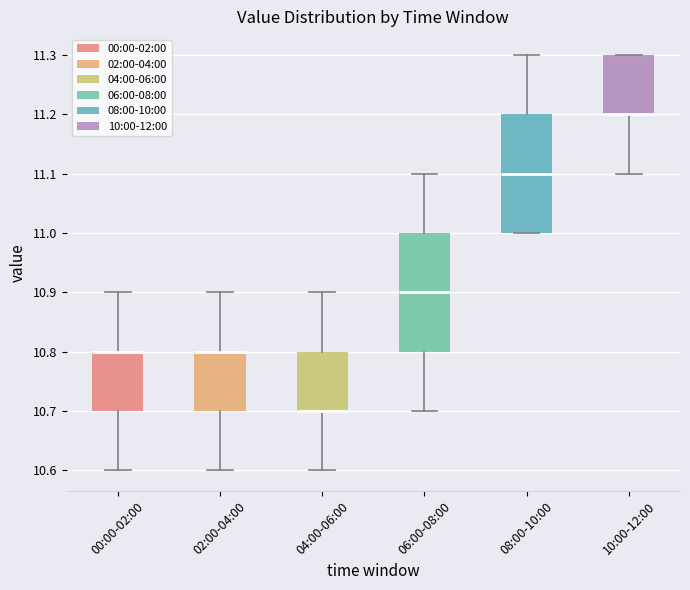

Where is the upper edge of the box for 08:00-10:00 on the y-axis? The values are not printed on the chart, so give them approximately, as read against the axis.

11.2